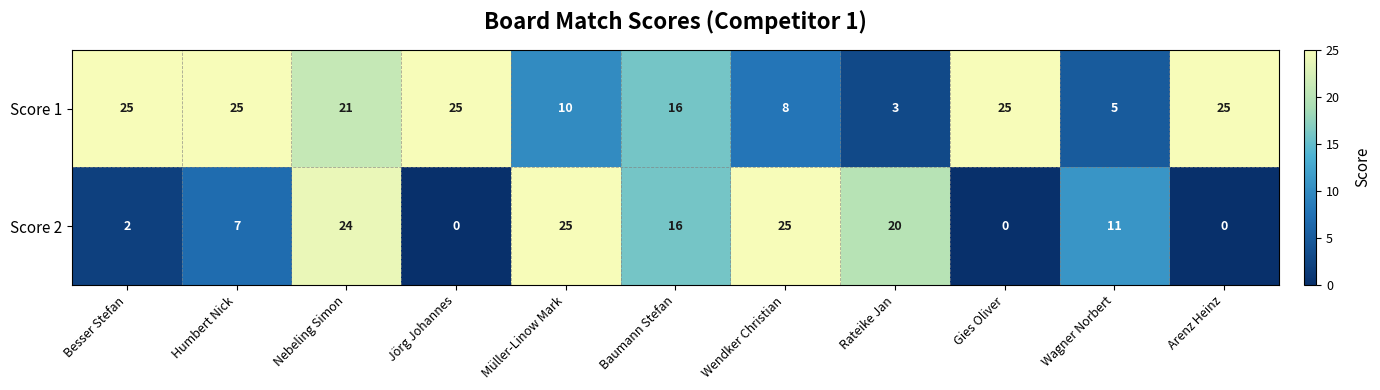

What is the average value of the Score 1 series?

17